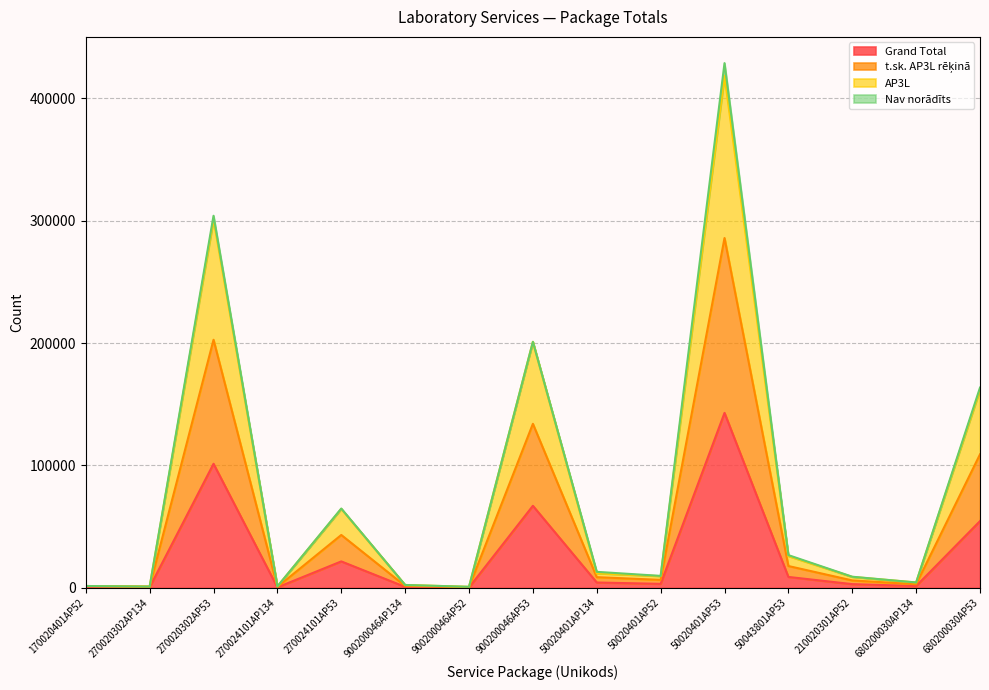

Which category has the highest value in the Grand Total series?

50020401AP53